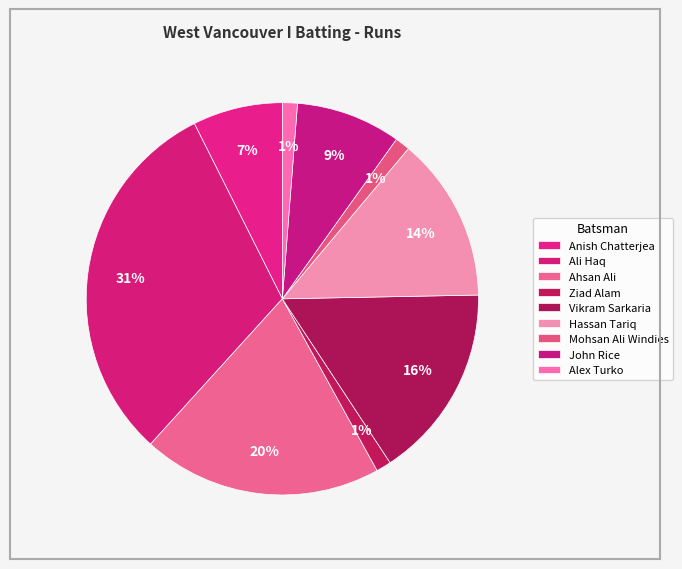

How many slices are in this pie chart?

9